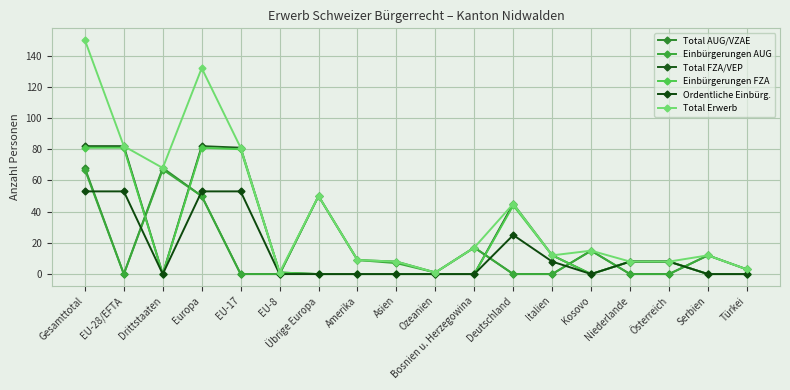

Between Gesamttotal and Österreich, which series saw the biggest shift?

Total Erwerb